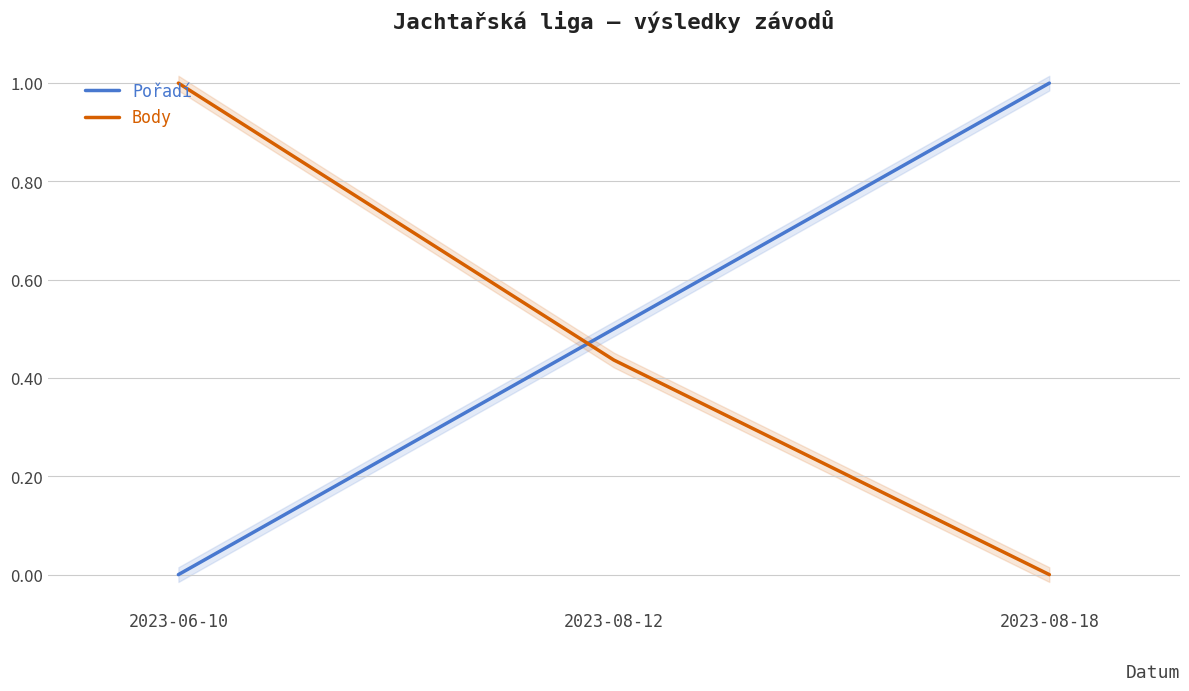

Rank the series at 2023-06-10 from highest to lowest value.

Body, Pořadí